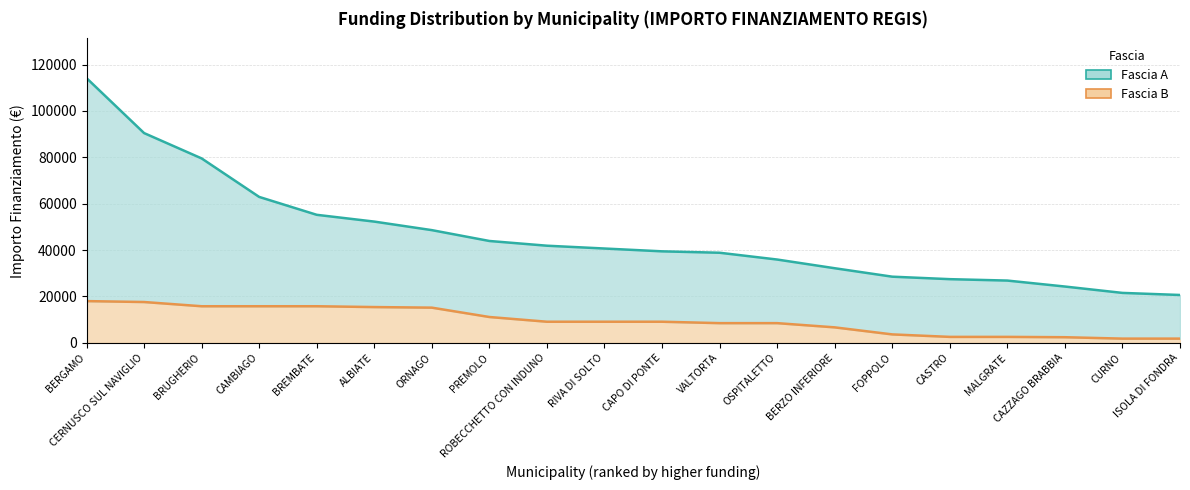

The Fascia A series shows 32171 at BERZO INFERIORE. True or false?

True